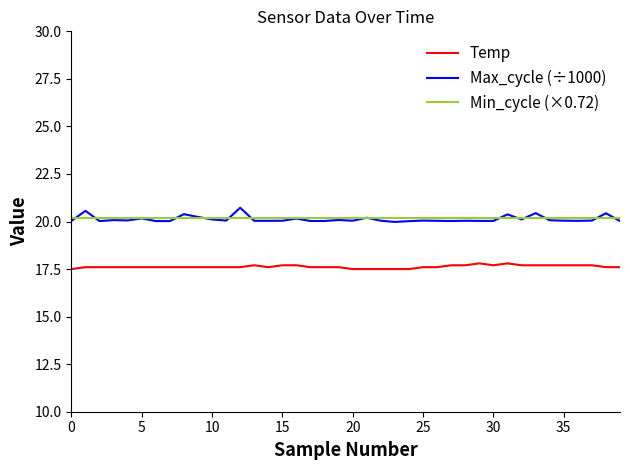

Which series has the widest spread of values?

Max_cycle (÷1000)